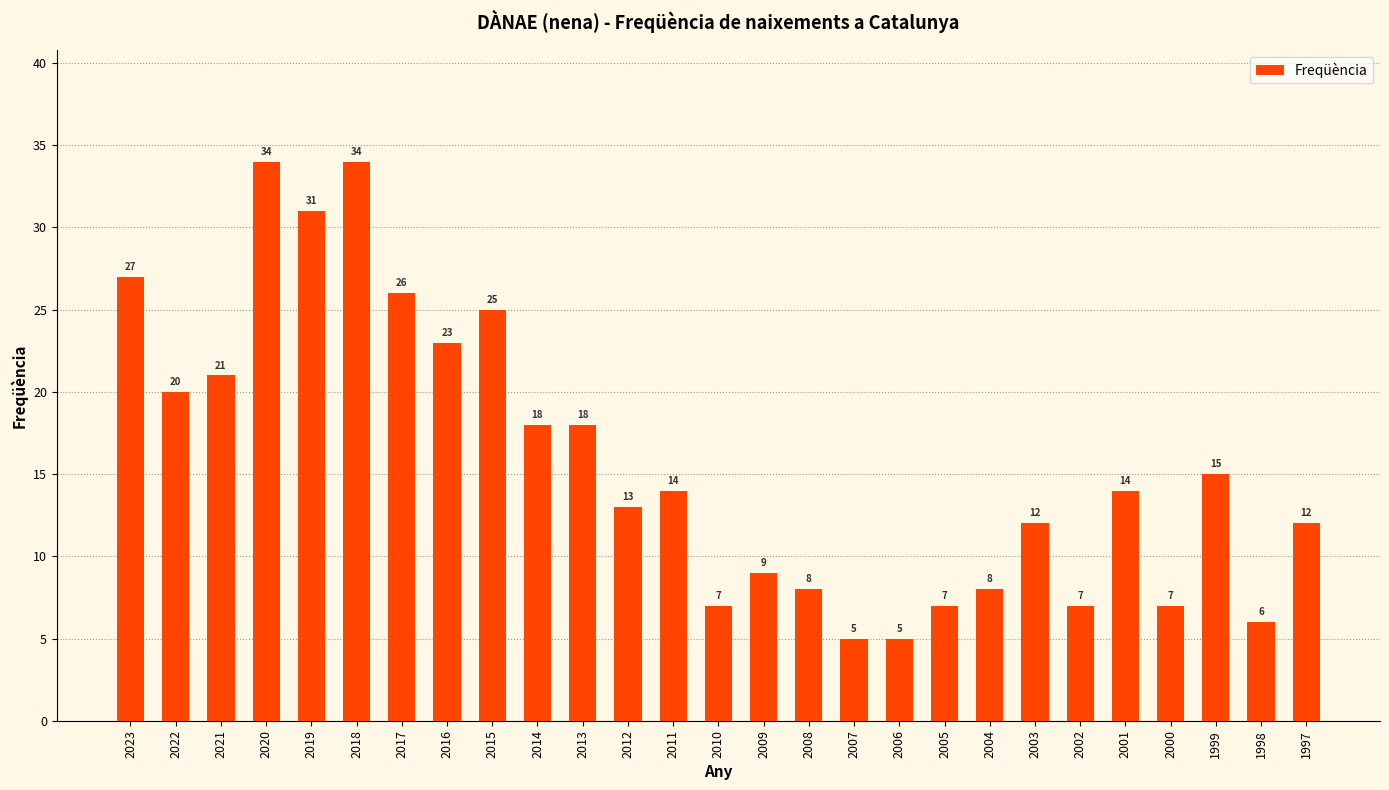

What is the difference between the values at 2014 and 2017?

8